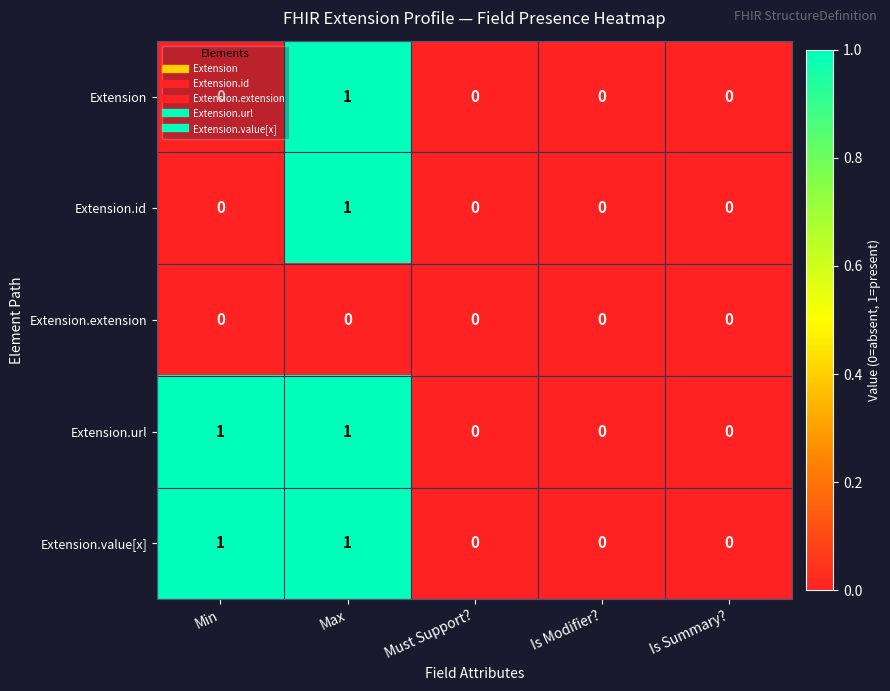

The Extension series shows -1 at Must Support?. True or false?

False